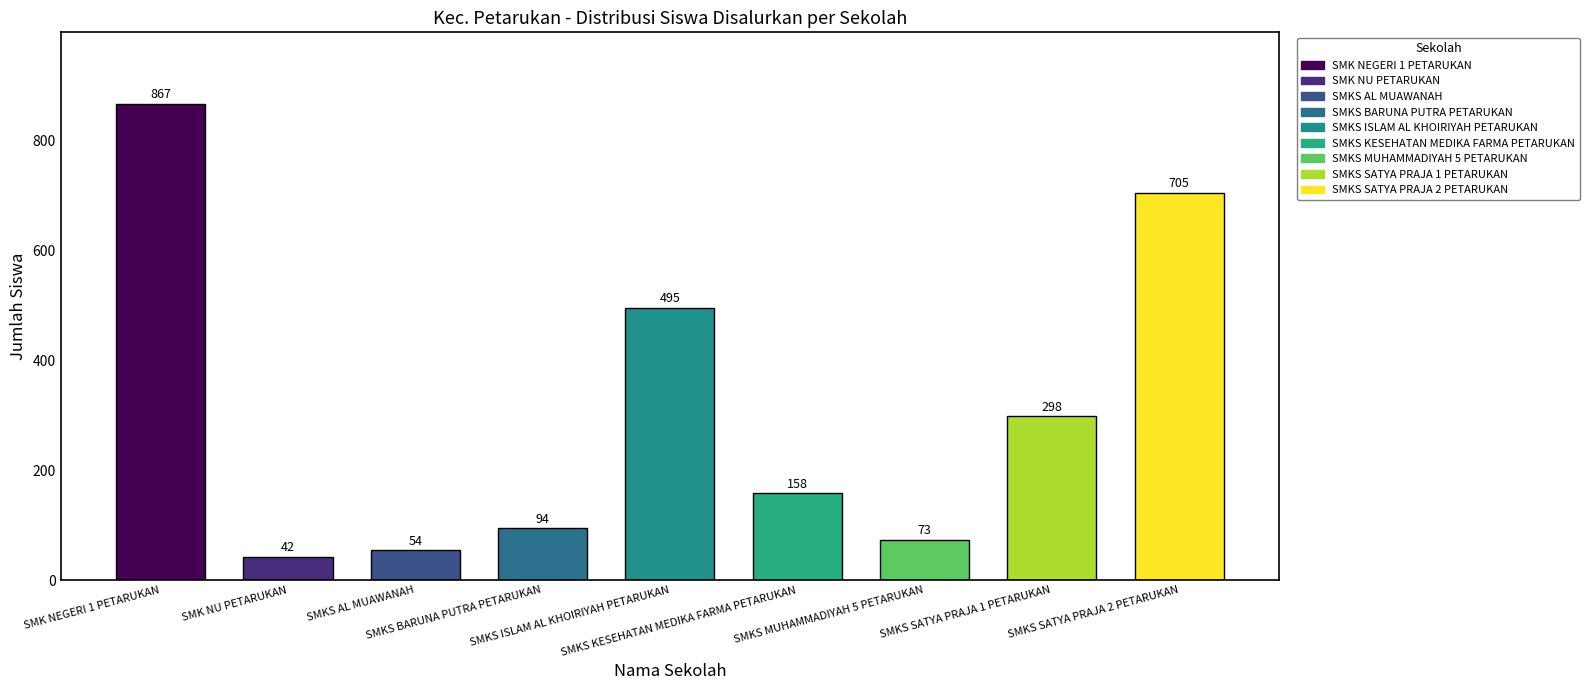

What is the maximum value shown in the chart?

867